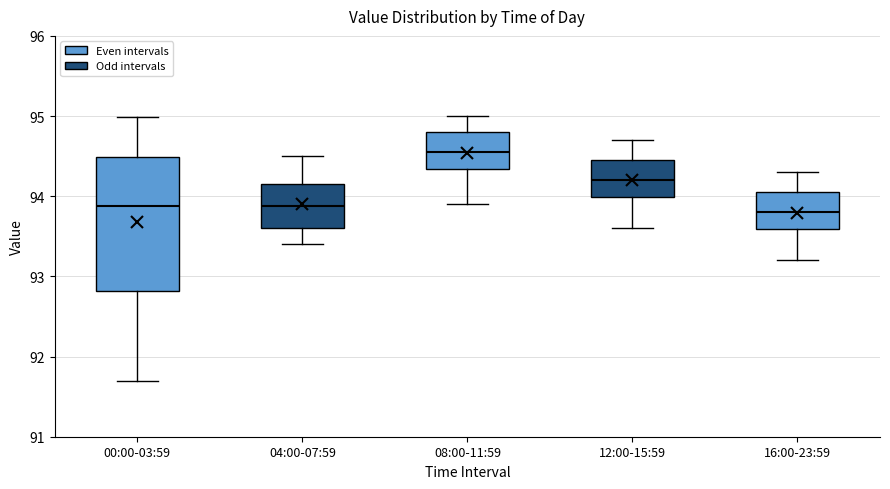

Which box's median line is the highest?

08:00-11:59